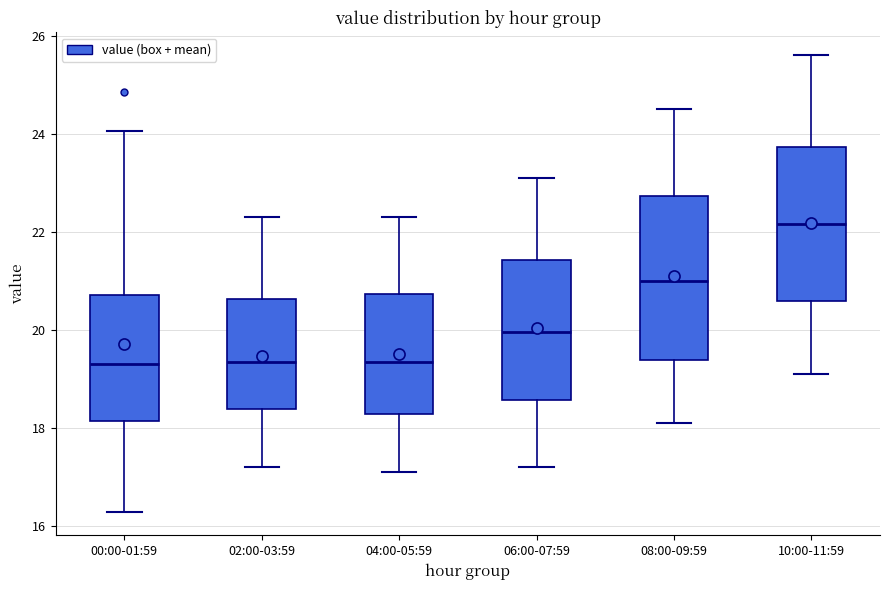

Which box is the tallest, from its lower edge to its upper edge?

08:00-09:59